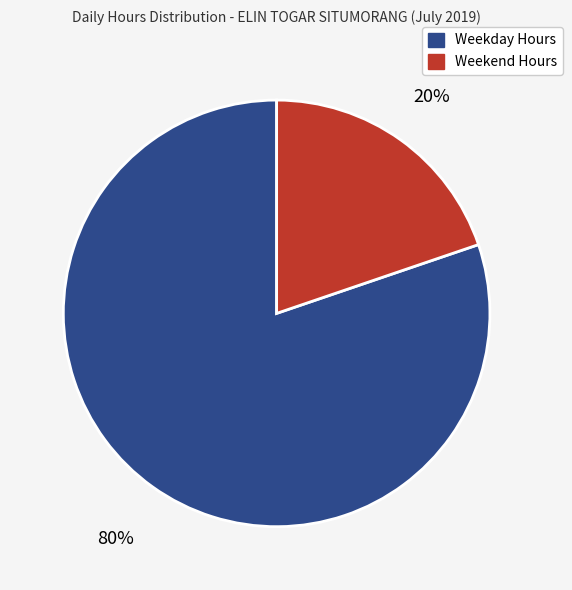

To the nearest percent, what is the average slice percentage?

50%